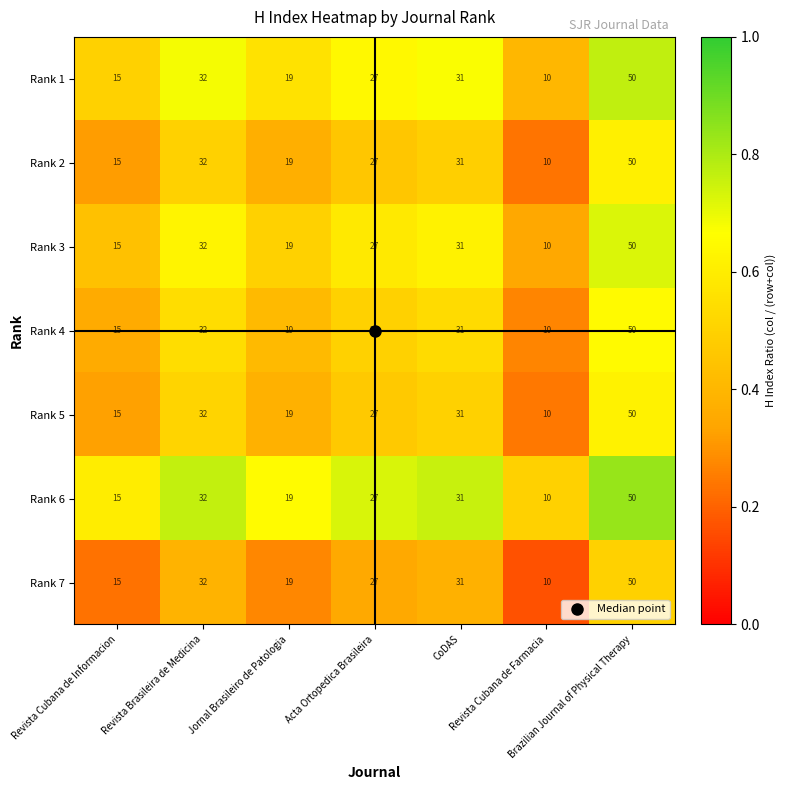

Which category has the lowest value across all series?

Revista Cubana de Farmacia